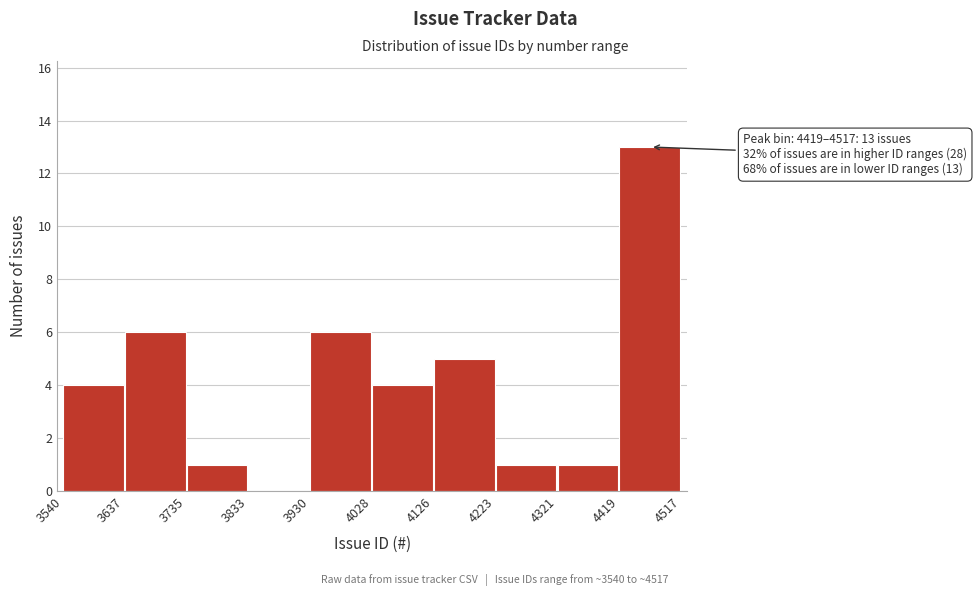

Which range on the x-axis has the tallest bar?

4419 to 4517